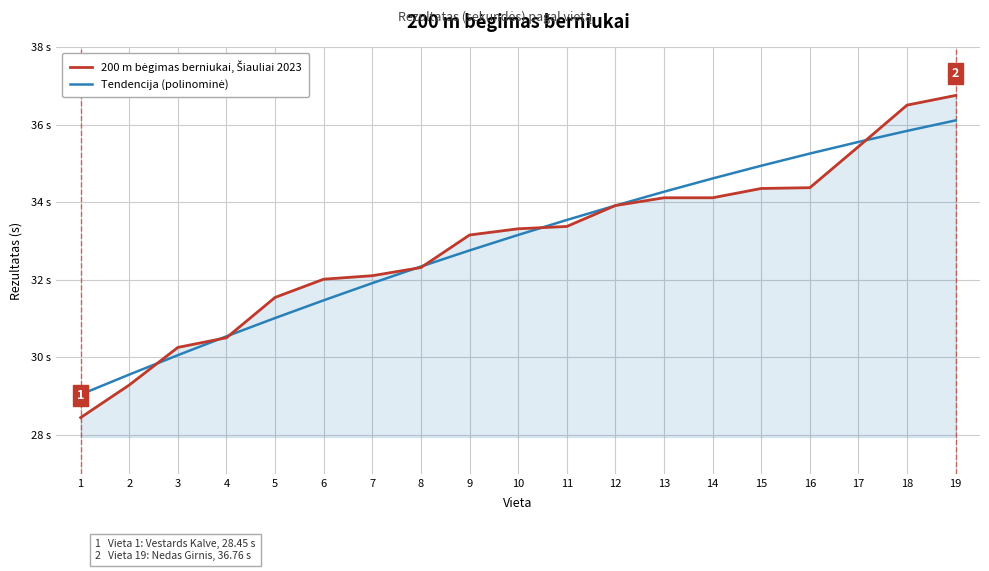

What is the difference between the maximum and minimum values in the 200 m bėgimas berniukai, Šiauliai 2023 series?

8.3